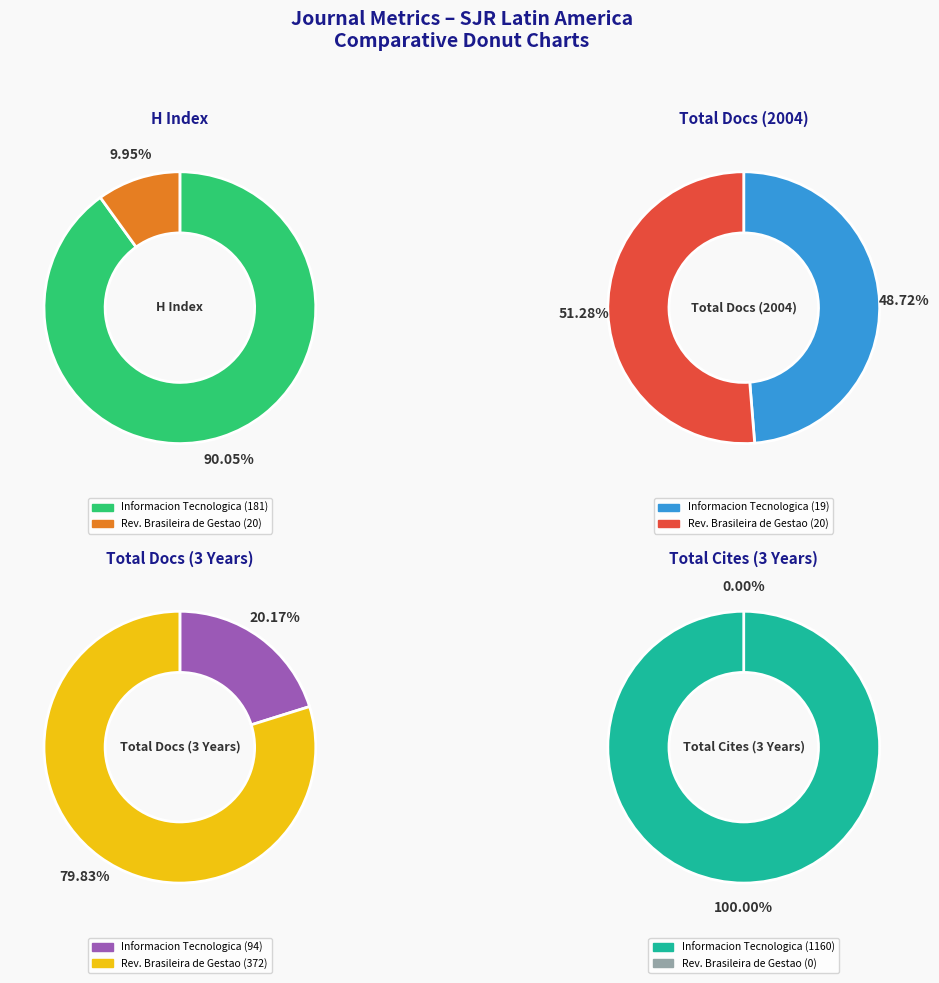

Is there a majority slice in this chart?

Yes